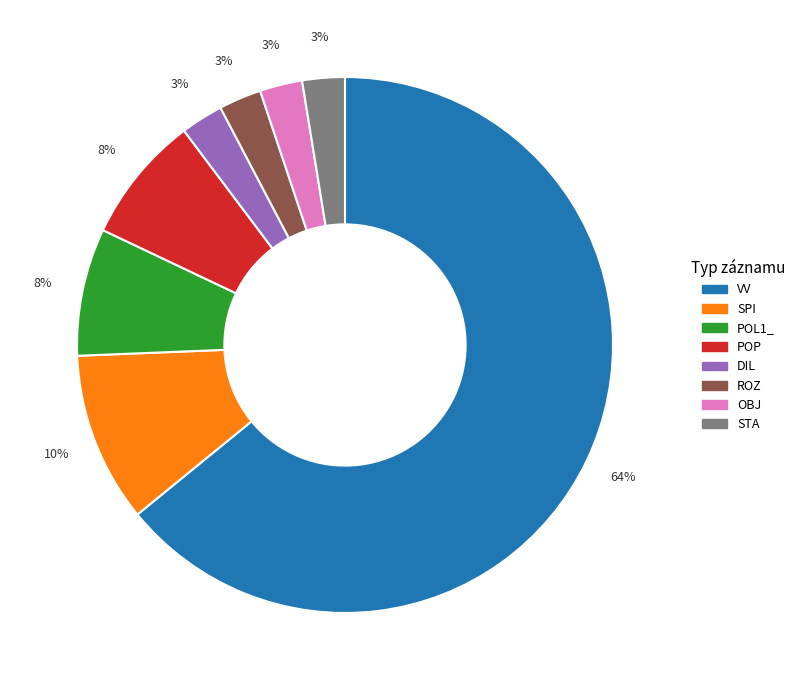

Is there any slice that represents more than half of the pie?

Yes